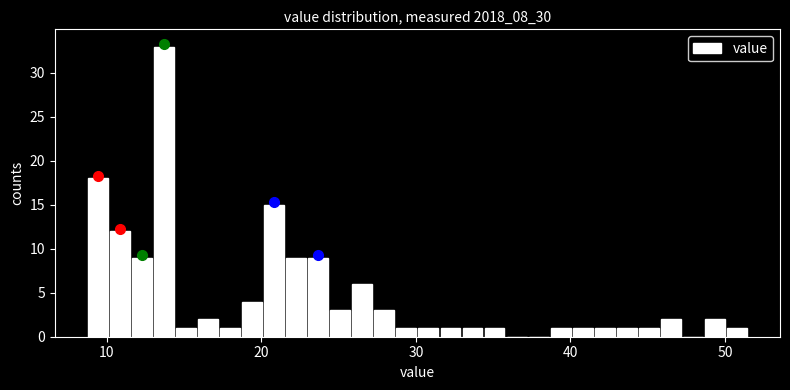

Read against the x-axis, roughly where is the centre of the tallest bar?

14